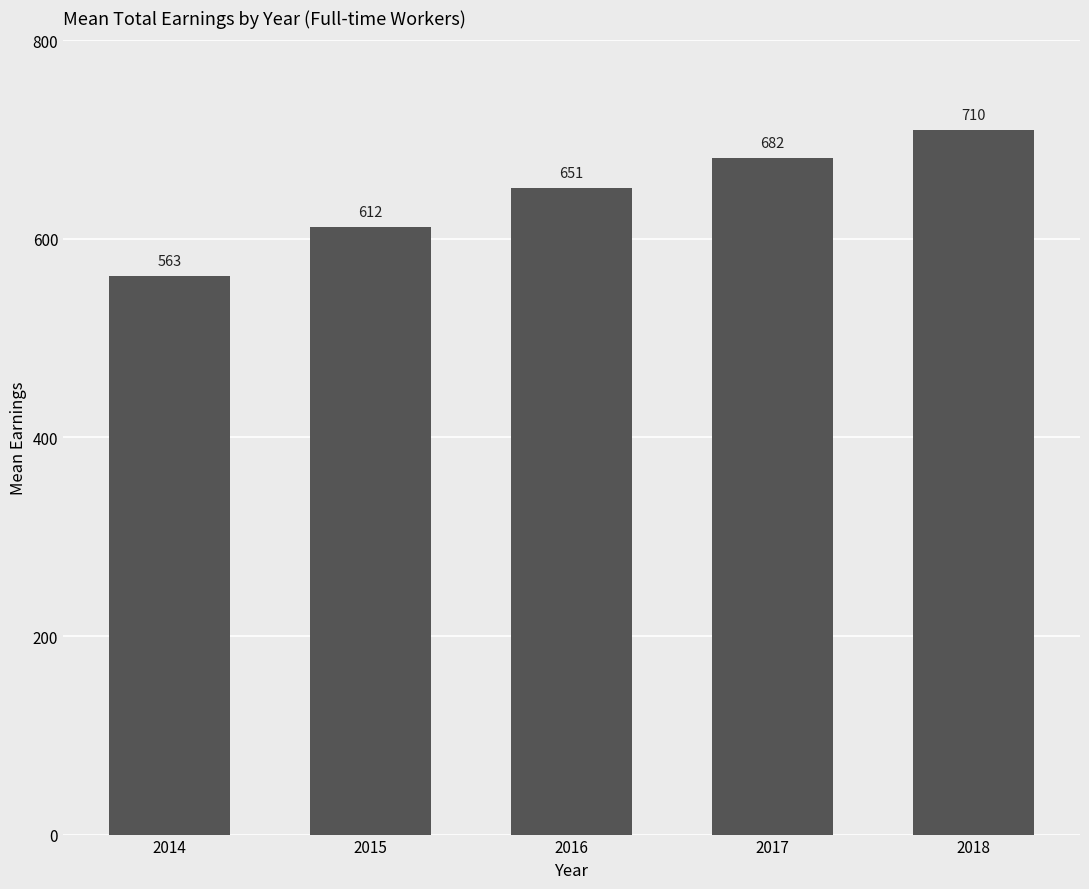

The value at 2015 is 612. True or false?

True